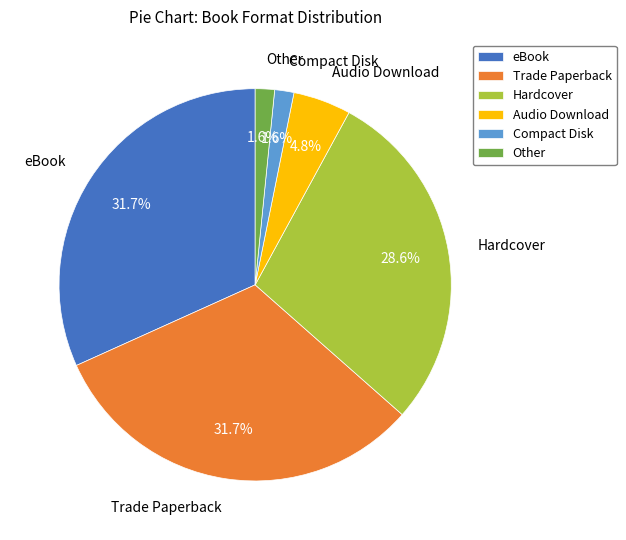

Does Audio Download represent more than half of the total?

No